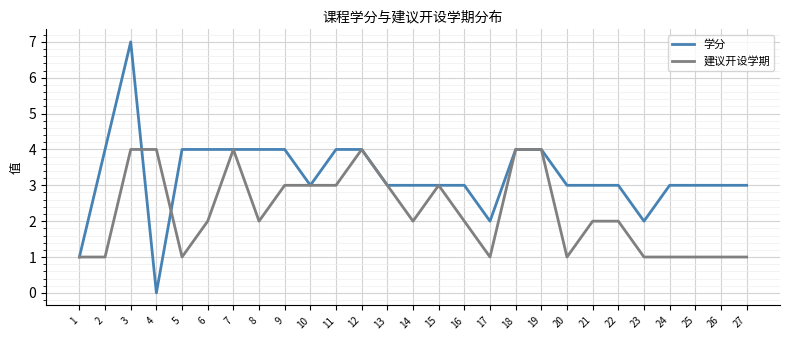

The 建议开设学期 series shows 2 at 8. True or false?

True